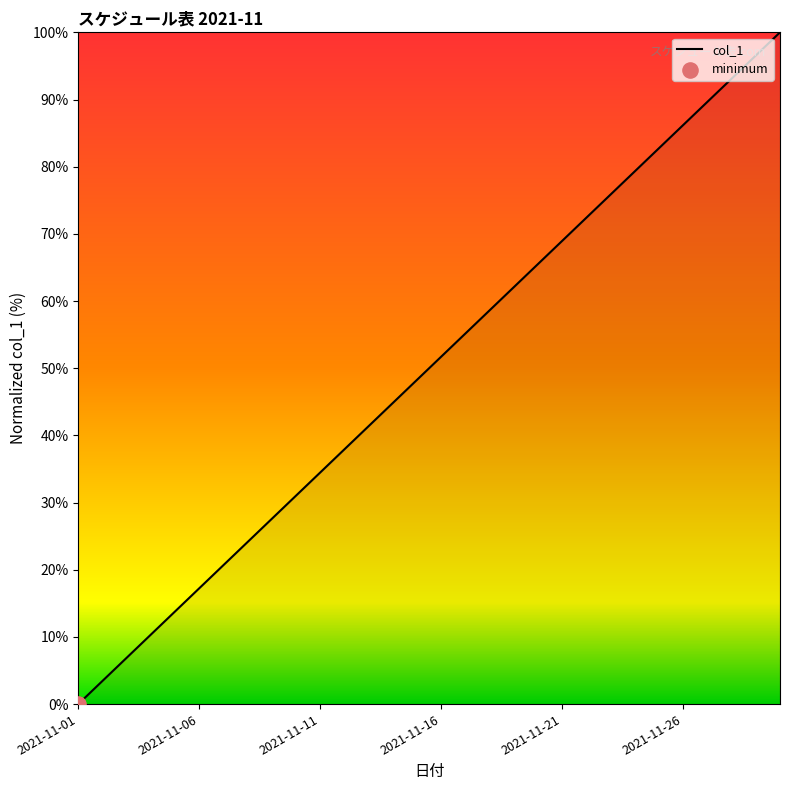

Does the chart have visible grid lines?

No